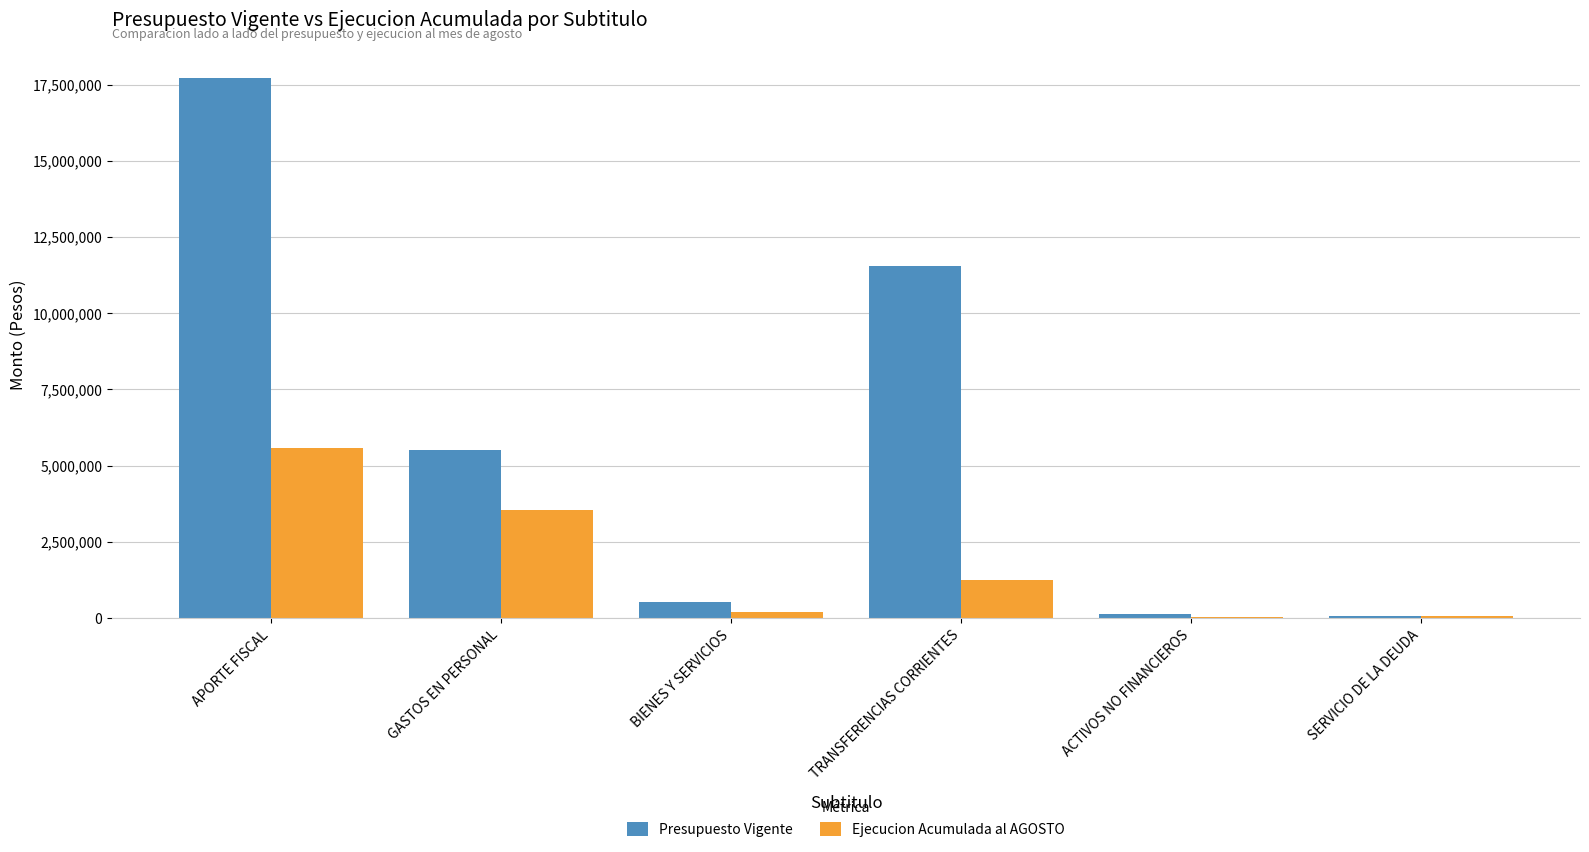

How many groups of bars are there?

6